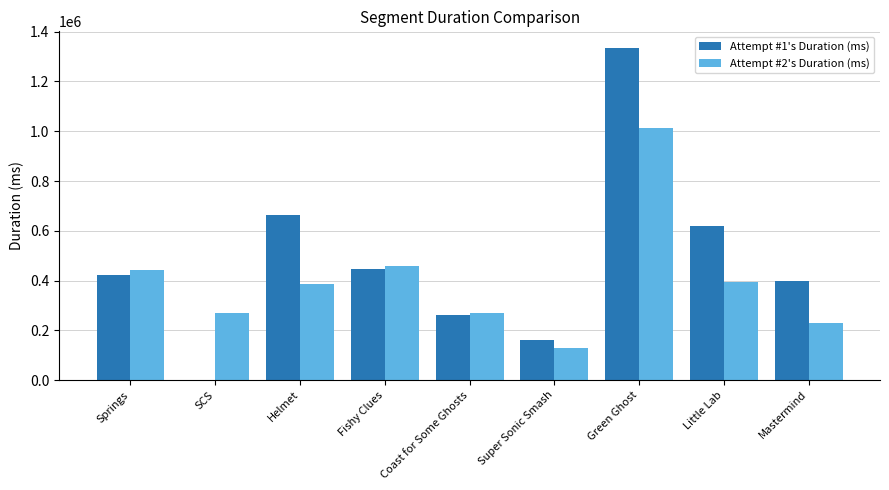

What is the difference between the Attempt #1's Duration (ms) values at Fishy Clues and Super Sonic Smash?

285369